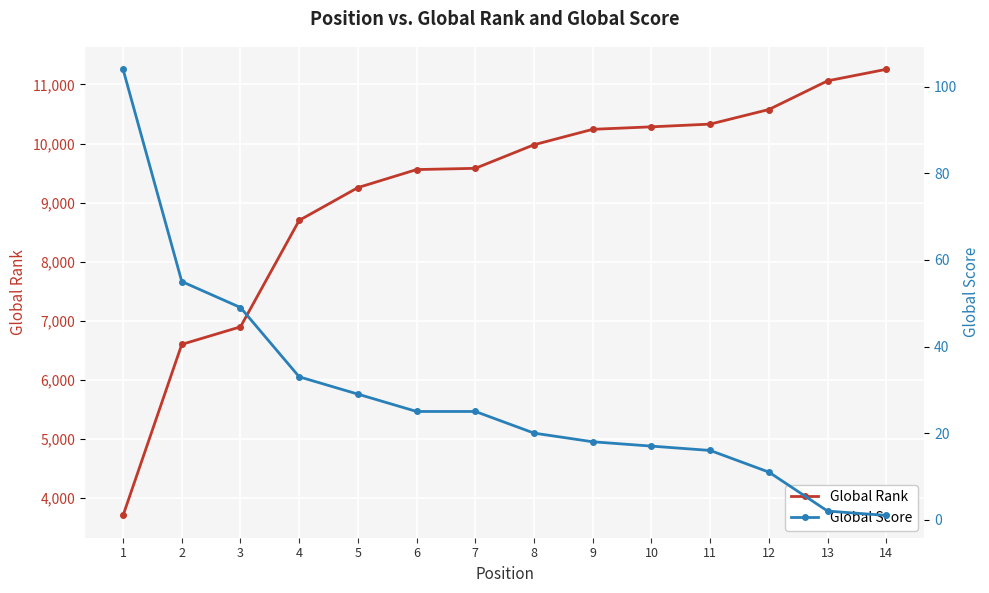

List the series in order of their overall mean, lowest first.

Global Score, Global Rank